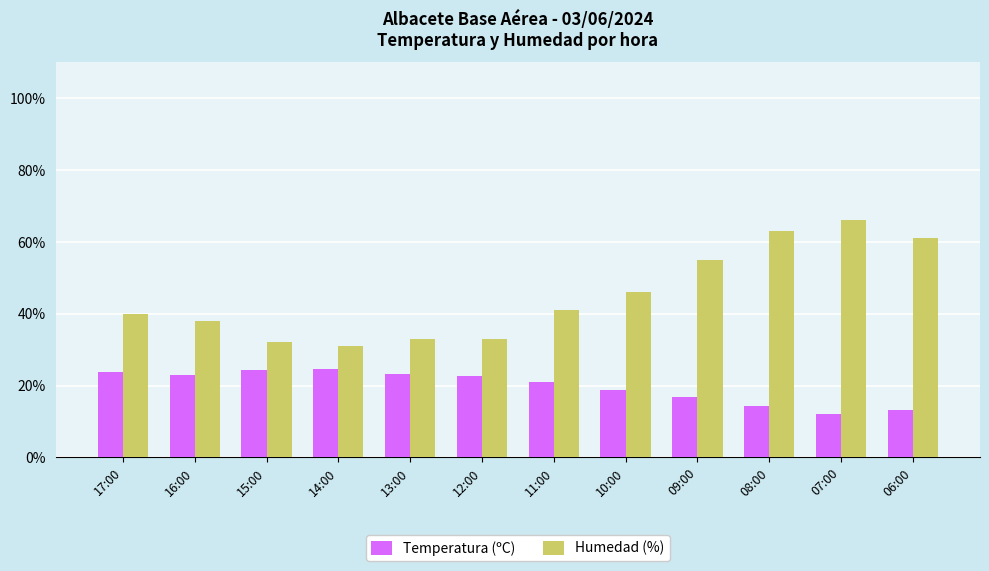

What is the sum of all Humedad (%) values?

539.0